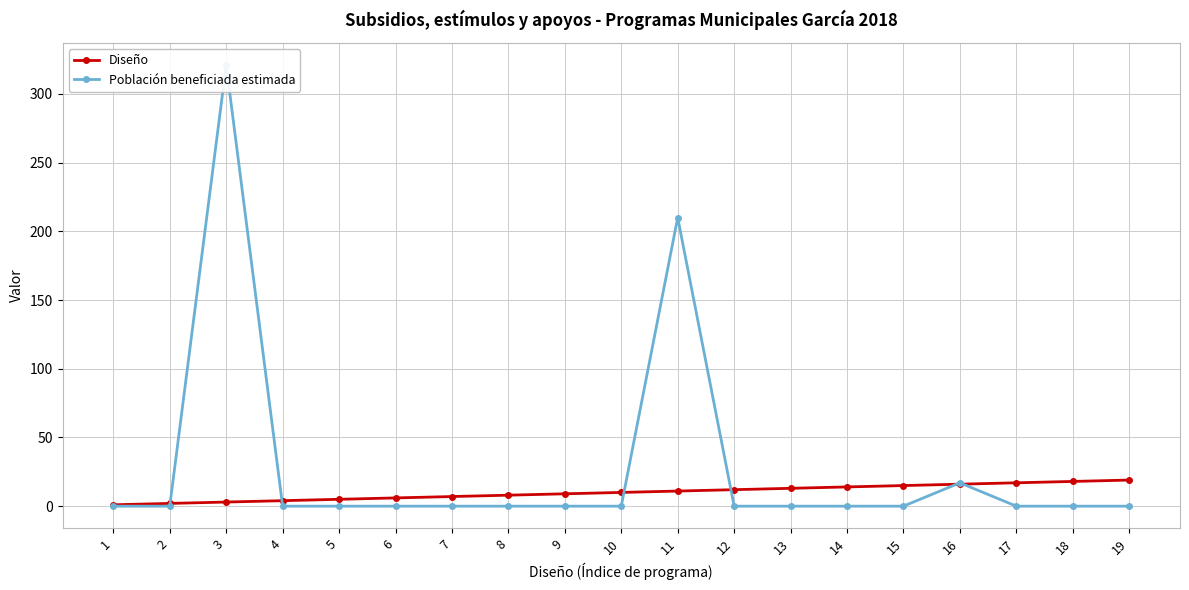

What is the average value of the Diseño series?

10